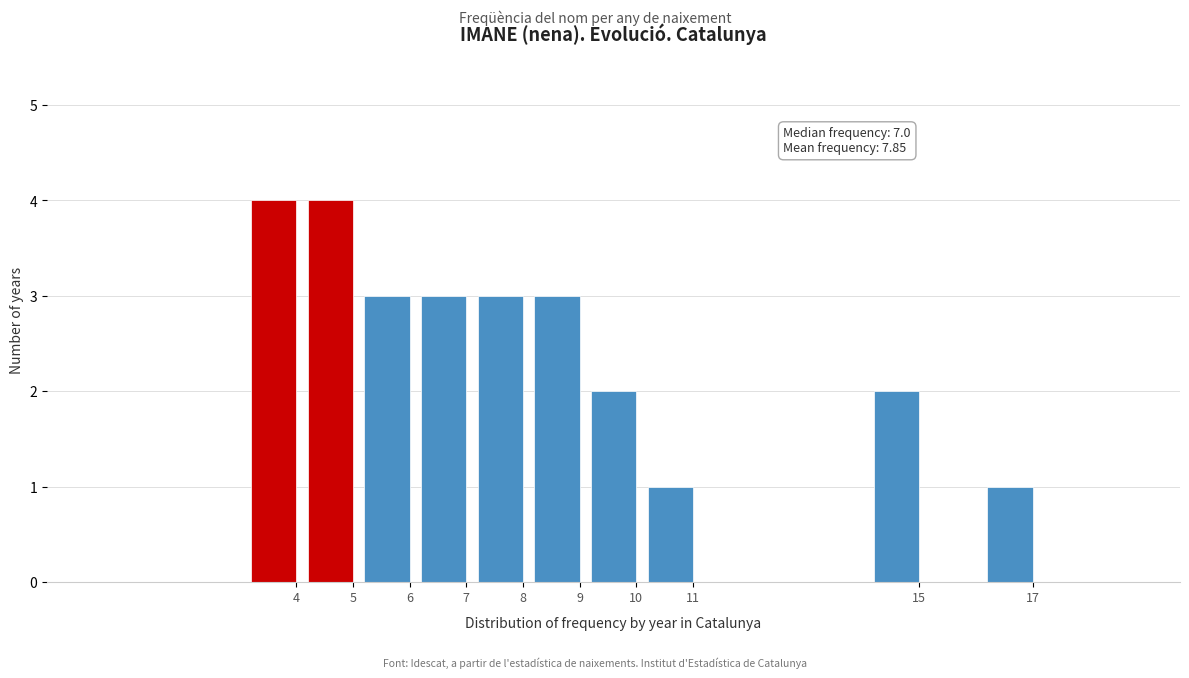

Reading left to right, extract all data points from this chart.

4	4	3	3	3	3	2	1	2	1